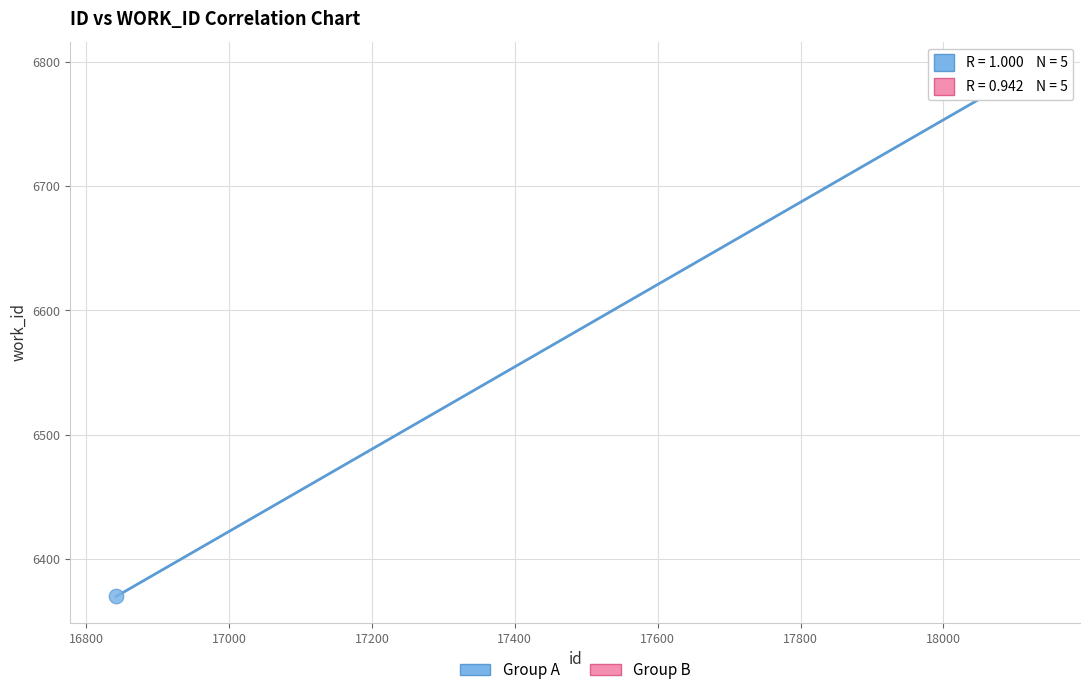

Which series contains the lowest Y value?

Group A